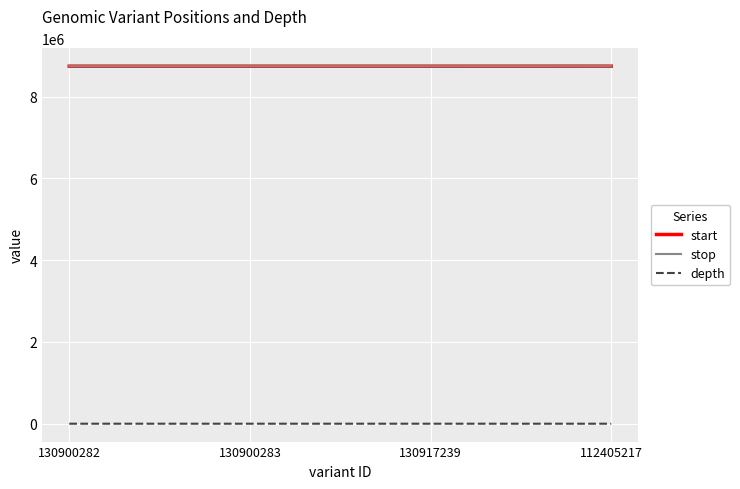

Is the value of stop at 130900282 greater than the value of depth at 112405217?

Yes